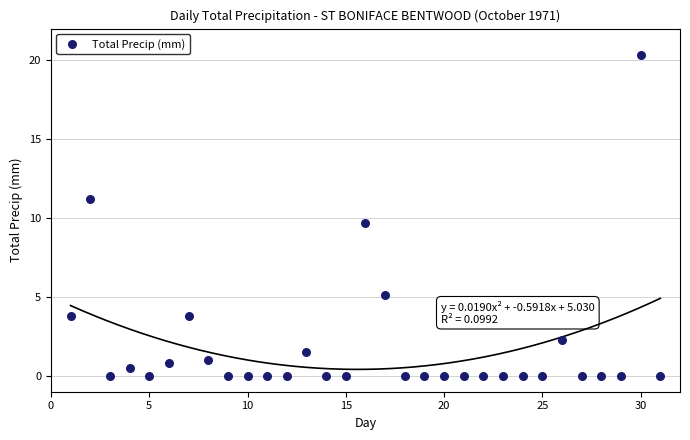

What Y value in the scatter plot is closest to 10?

9.7